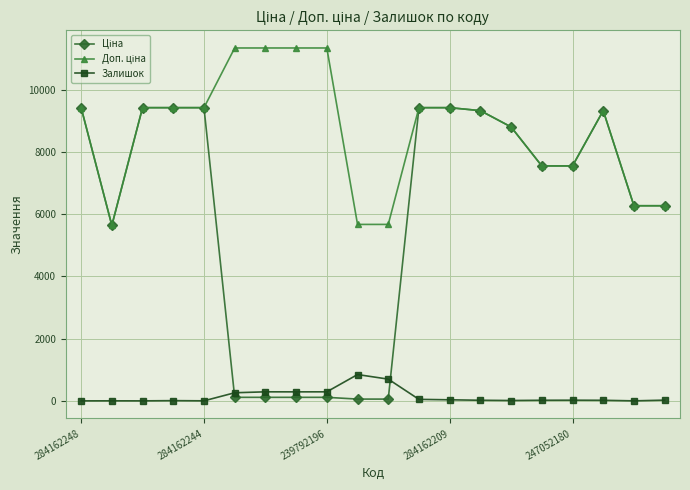

At how many categories does at least one series exceed 10326?

4